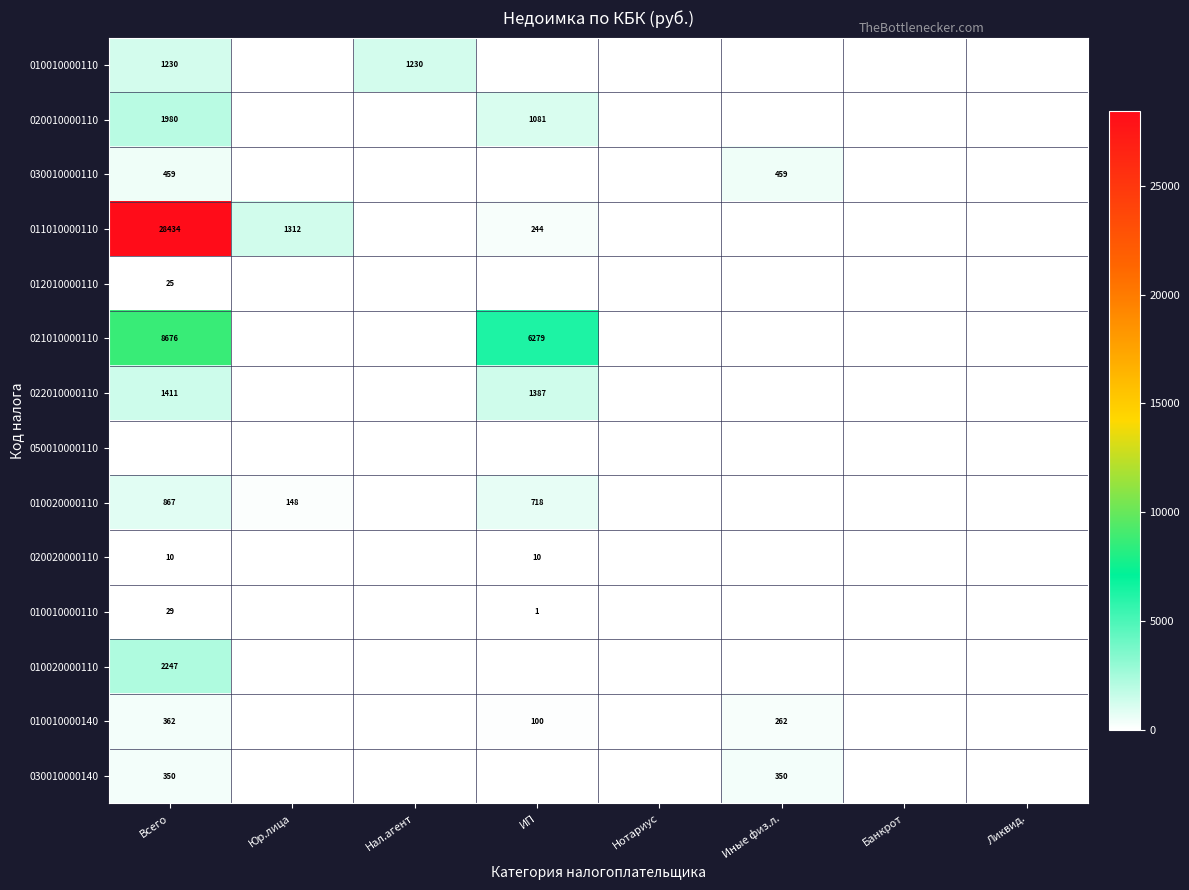

At which category does the chart reach its peak across all series?

Всего